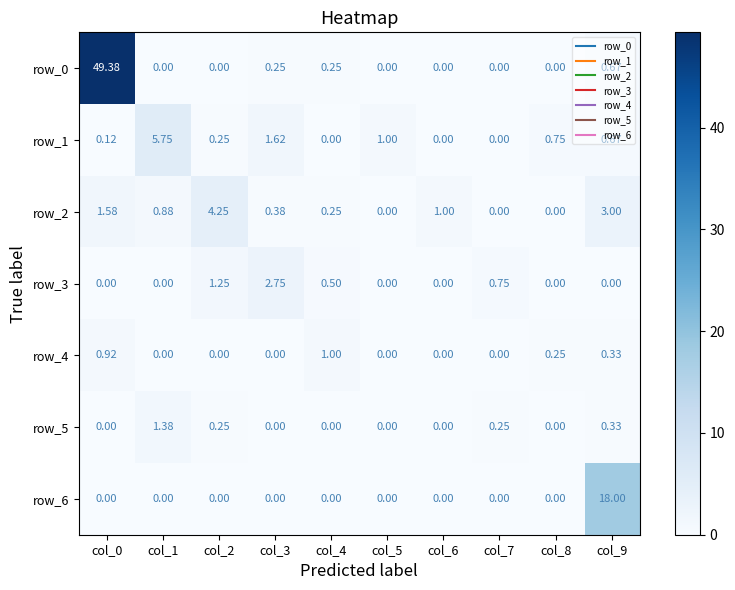

How many positive values does the row_0 series have?

4